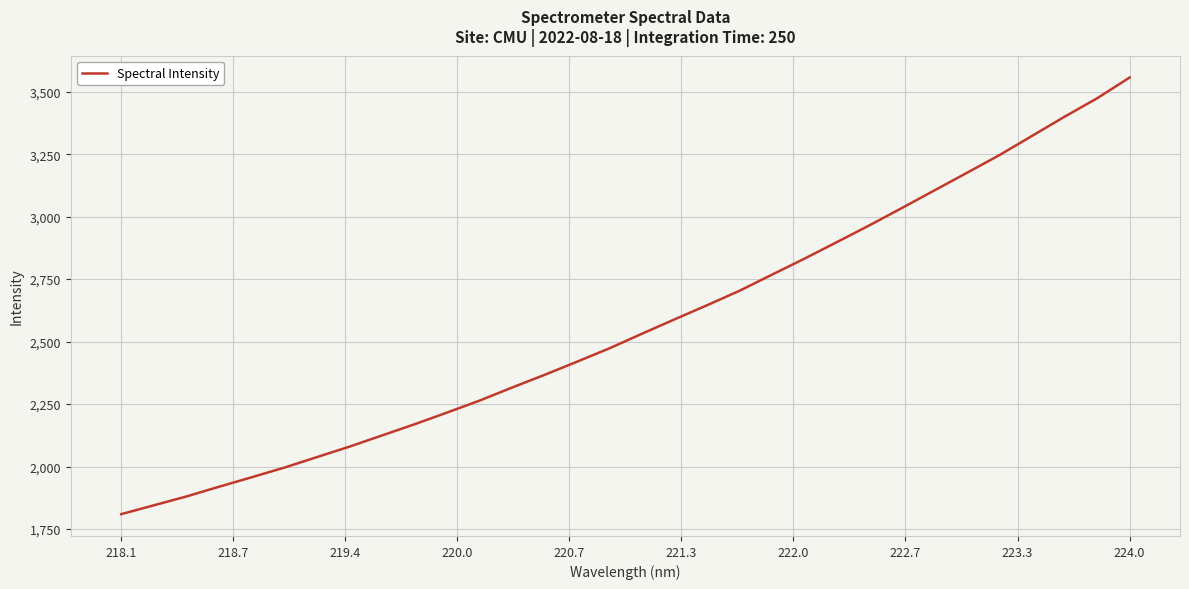

What is the minimum value shown in the chart?

1809.4